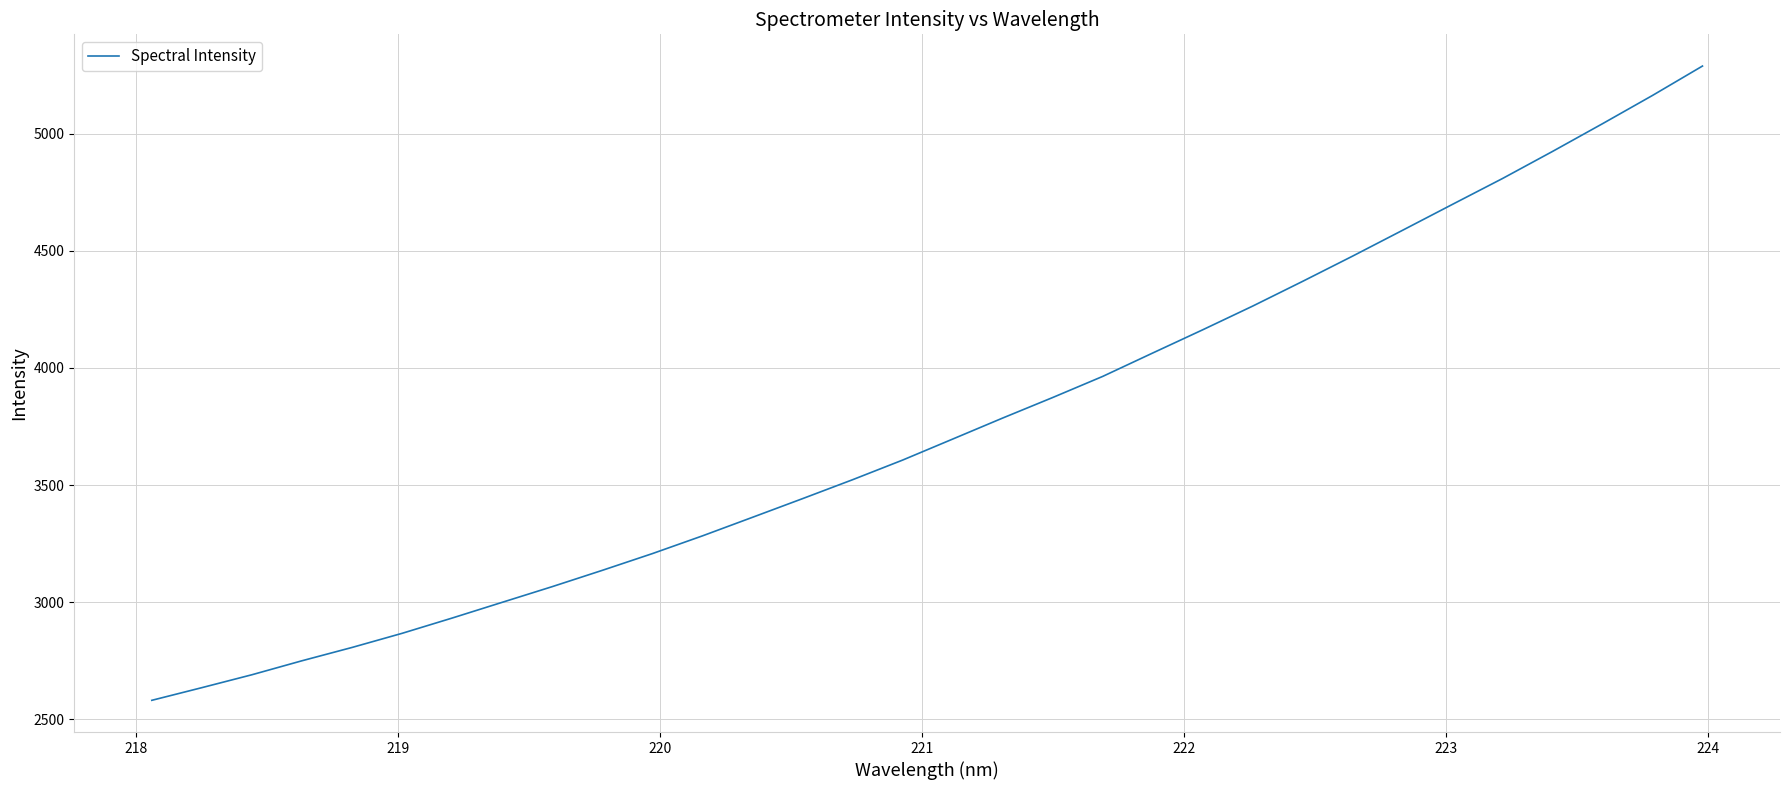

What is the maximum value shown in the chart?

5288.0